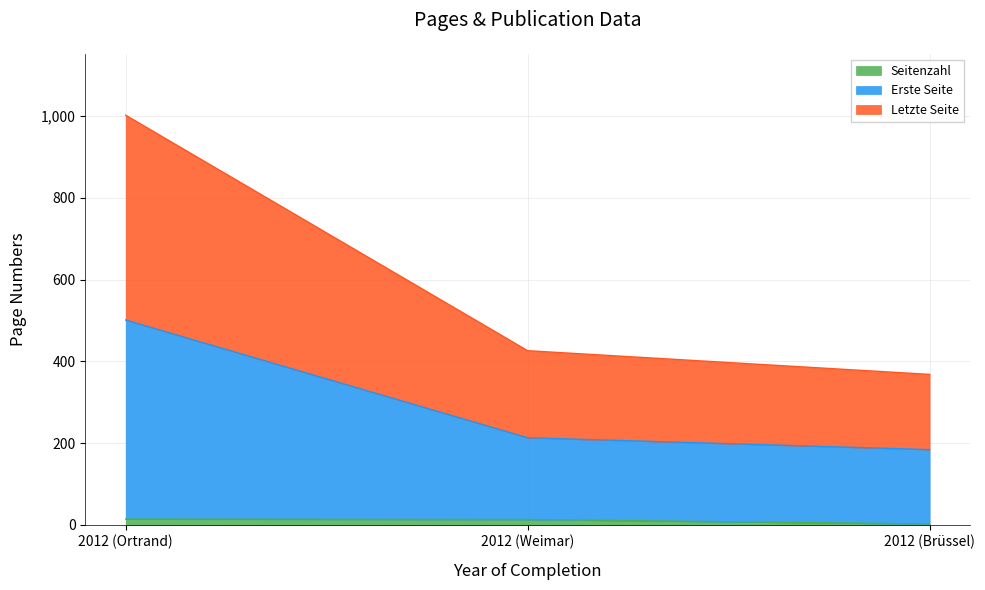

List the series in order of their peak value, lowest first.

Seitenzahl, Erste Seite, Letzte Seite